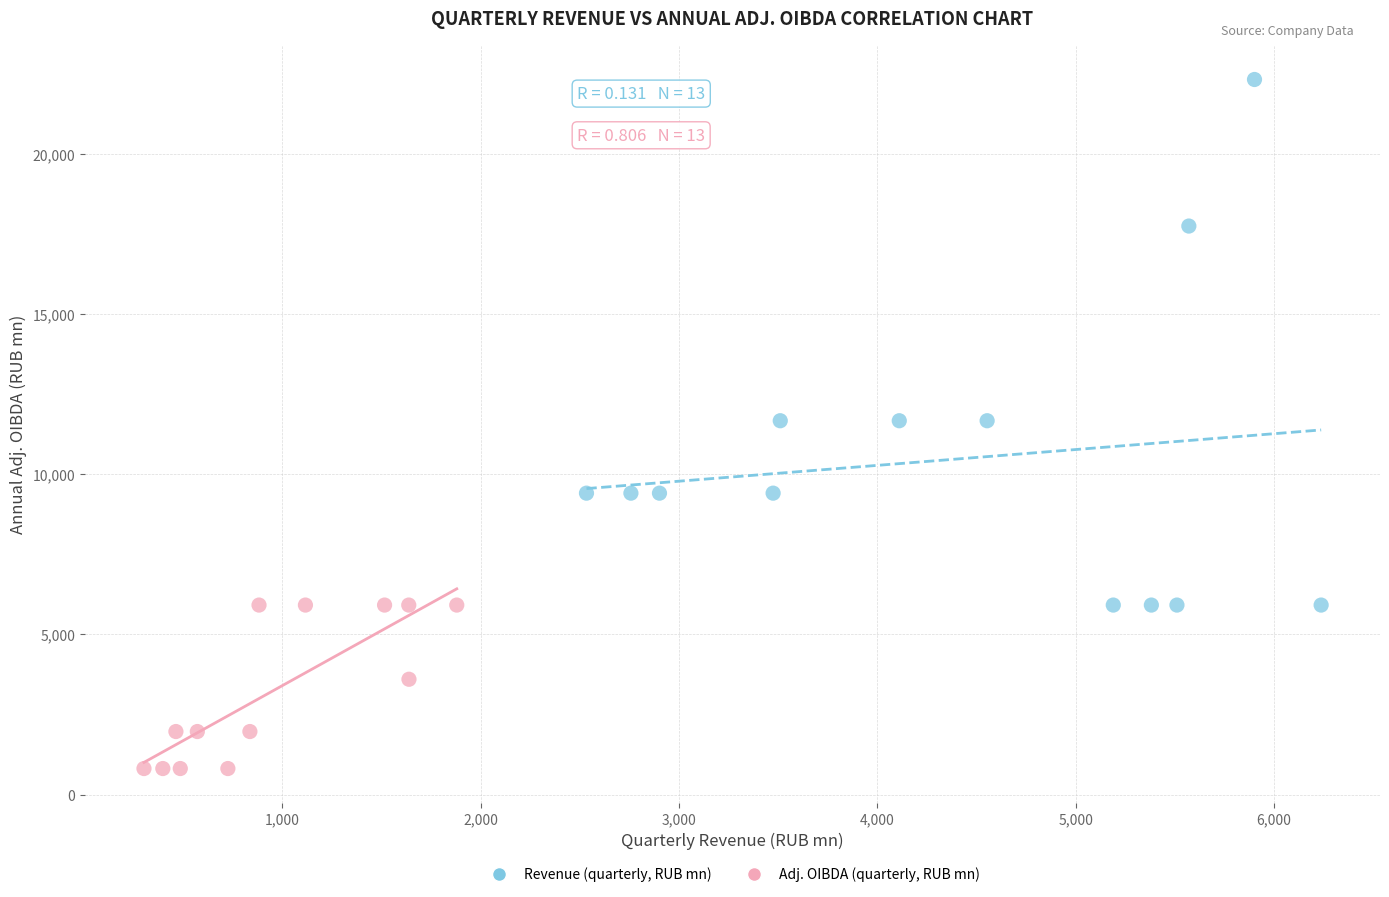

Which series has the widest spread of Y values?

Revenue (quarterly, RUB mn)